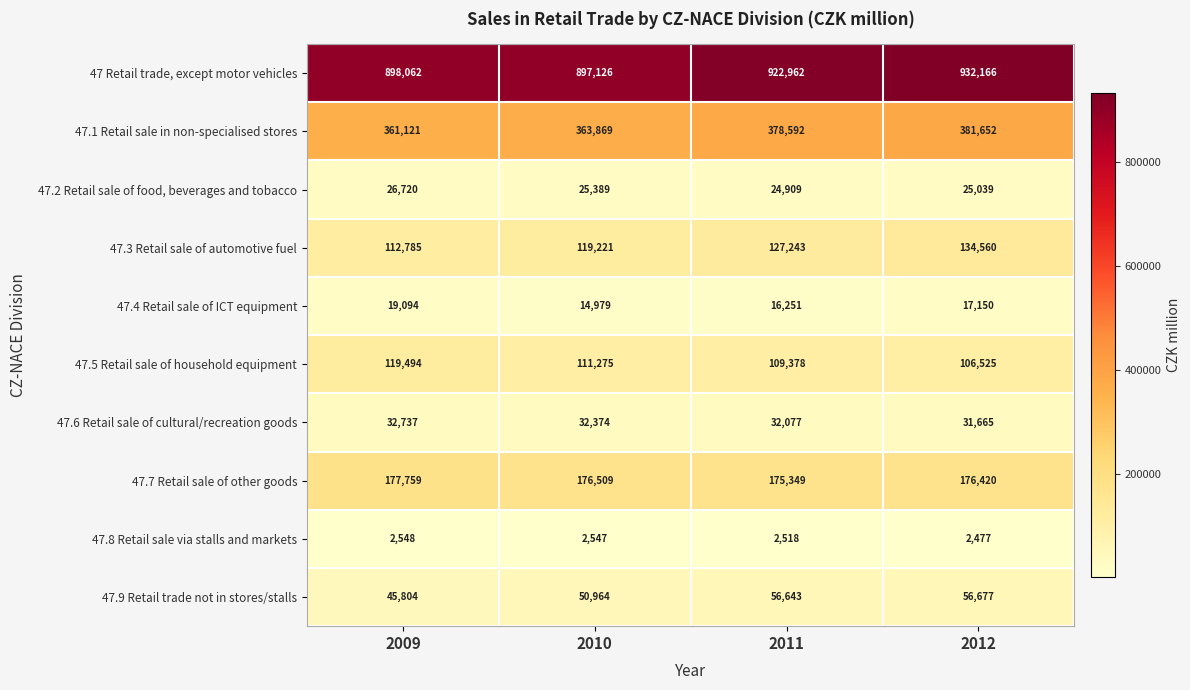

What is the total value across all series at 2011?

1845922